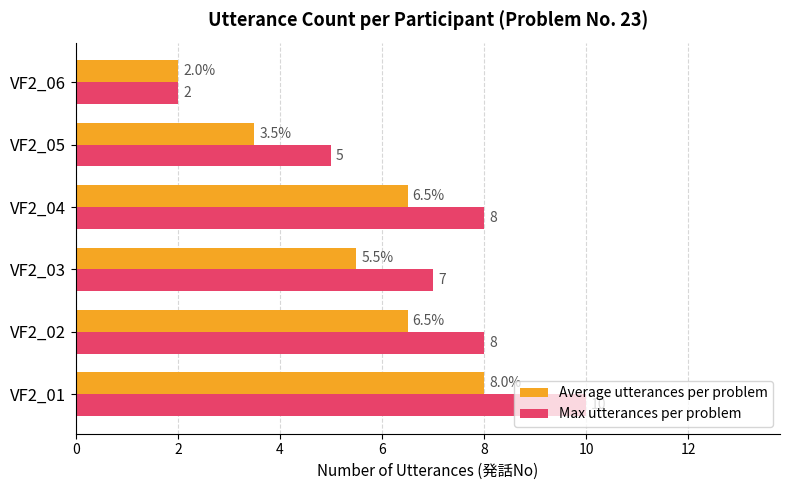

The Max utterances per problem series shows 3.5 at VF2_06. True or false?

False